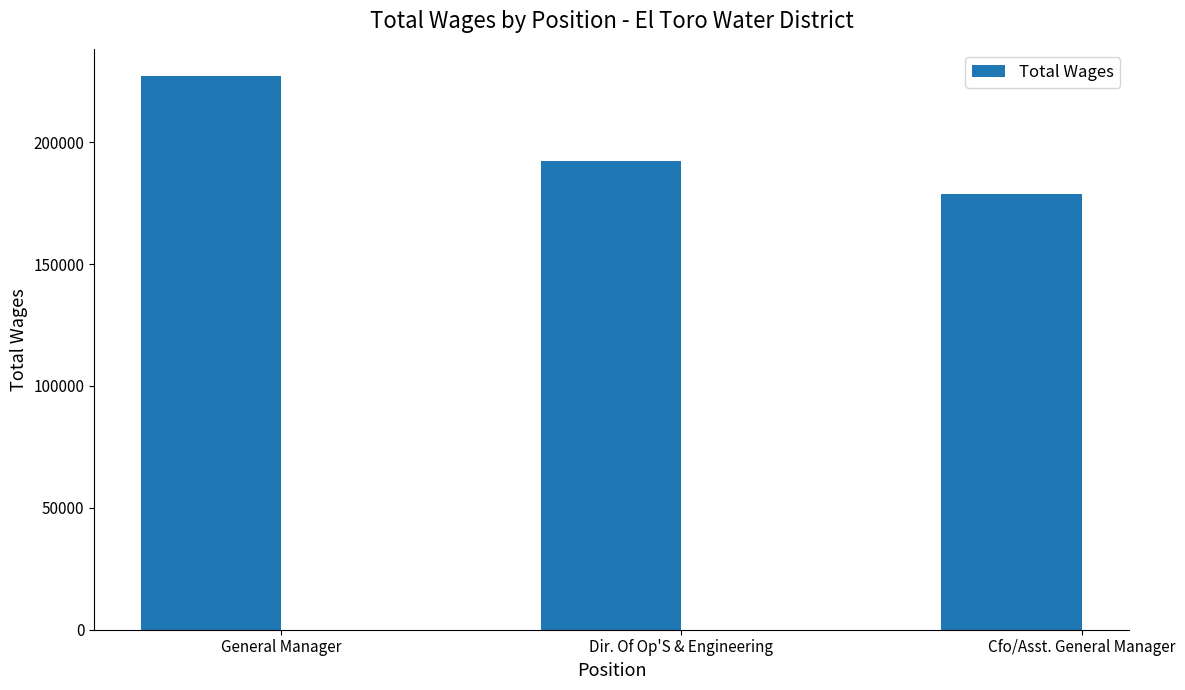

Rank the categories by value from lowest to highest.

Cfo/Asst. General Manager, Dir. Of Op'S & Engineering, General Manager